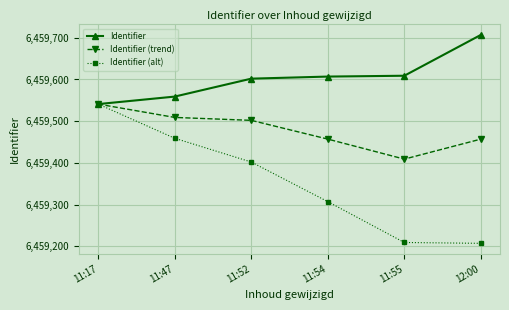

Where is Identifier (alt) nearest to the value 6459374?

11:52